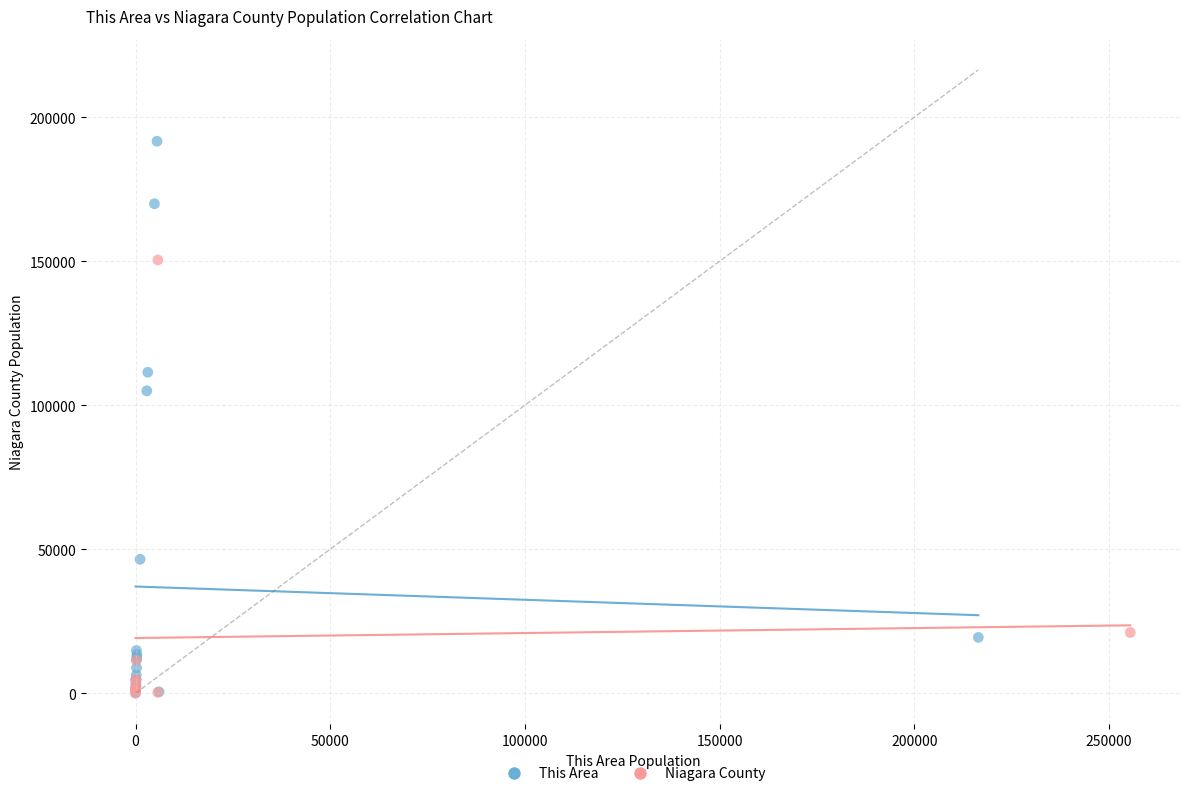

Which series contains the highest Y value?

This Area